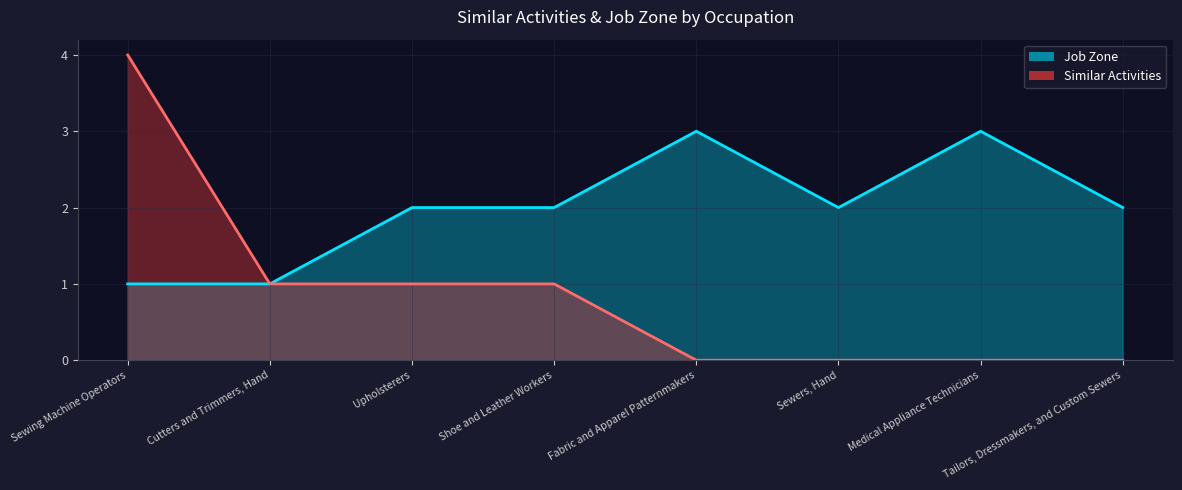

True or false: Job Zone has more than 2 points higher than both neighbors.

False